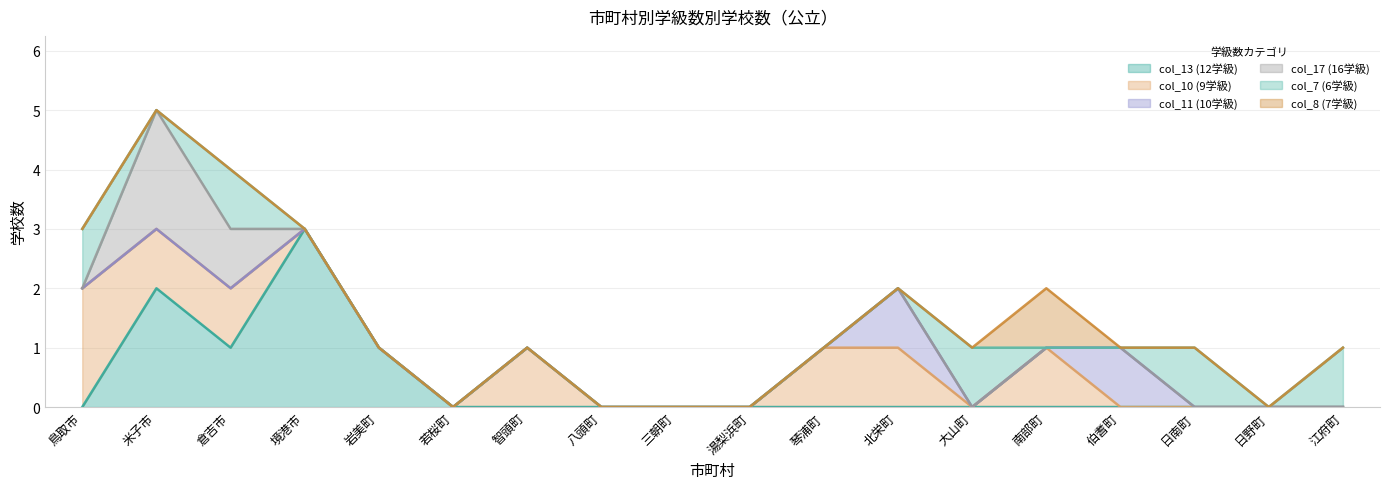

The value of col_17 (16学級) at 江府町 is -1. True or false?

False